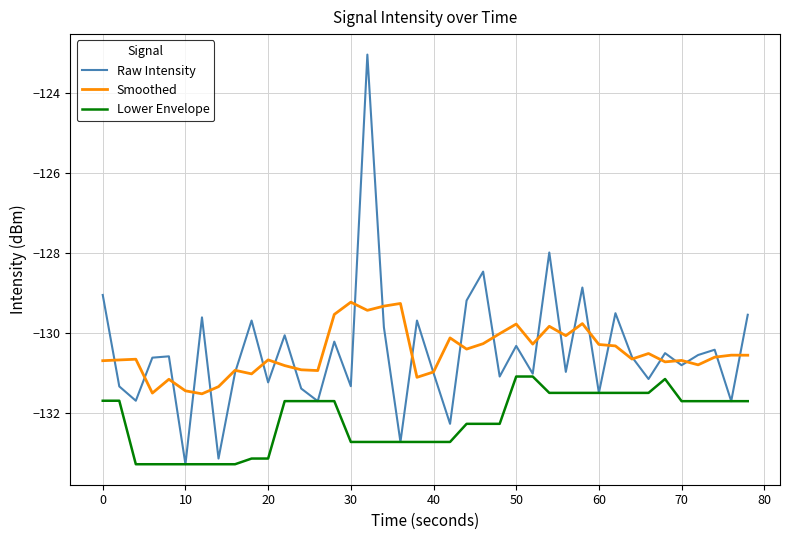

True or false: Smoothed and Lower Envelope cross at least once.

False